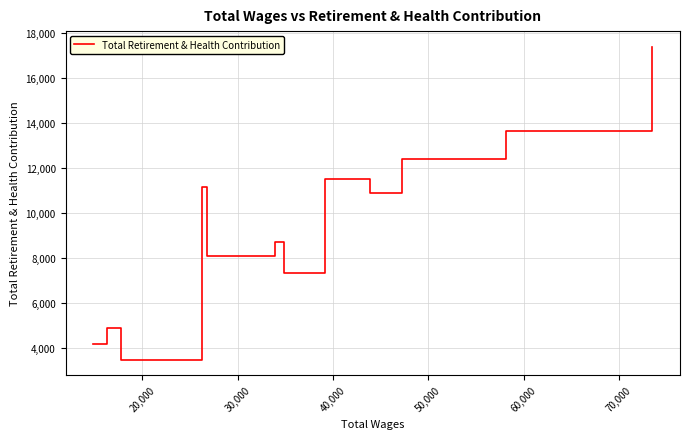

What is the difference between the maximum and minimum values?

13927